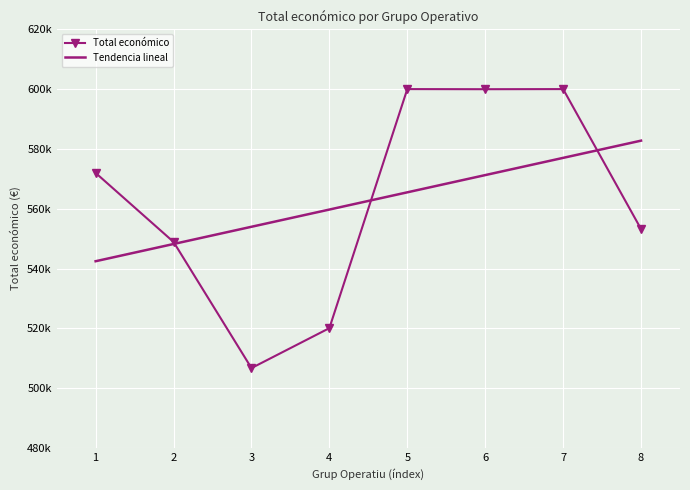

Rank the series by their maximum value, from highest to lowest.

Total económico, Tendencia lineal